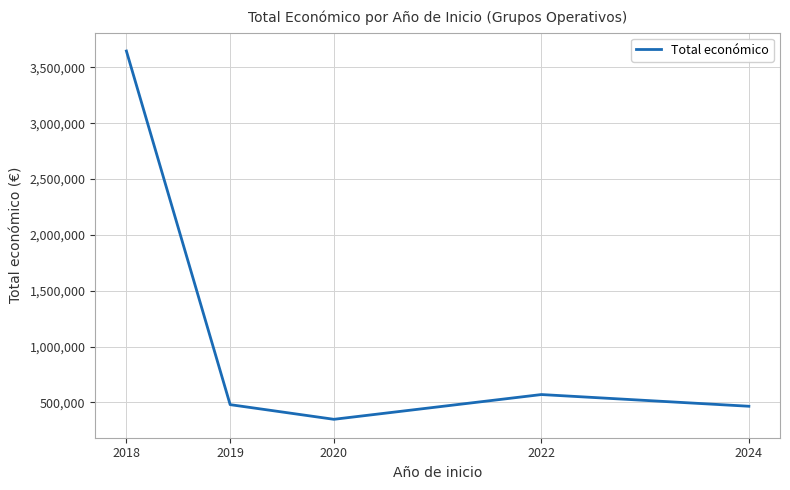

What is the difference between the values at 2020 and 2022?

221662.0